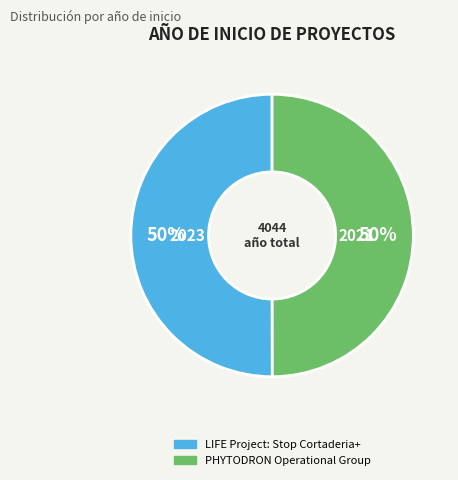

Do PHYTODRON Operational Group and LIFE Project: Stop Cortaderia+ together represent more than half of the pie?

Yes